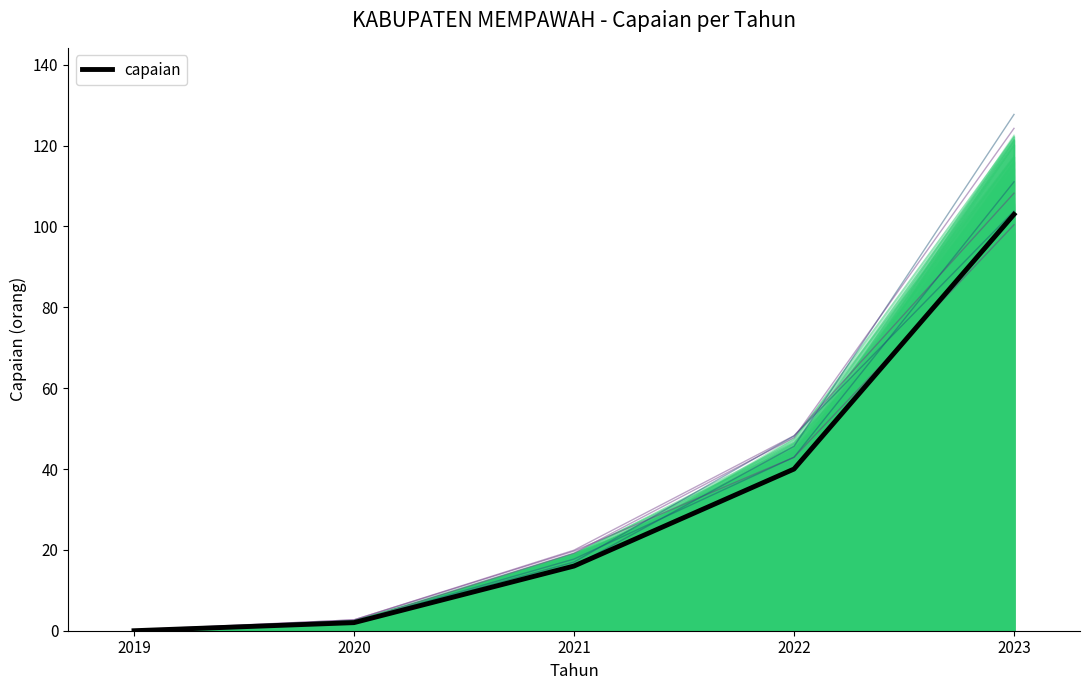

Rank the categories by value from lowest to highest.

2019, 2020, 2021, 2022, 2023